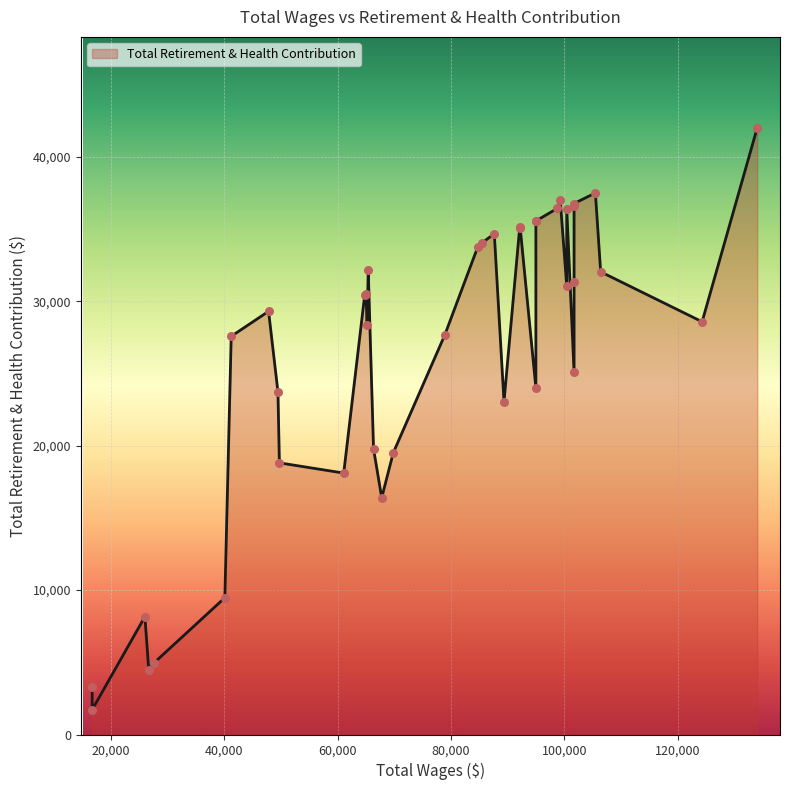

What is the change in value from 3 to 14?

-13489